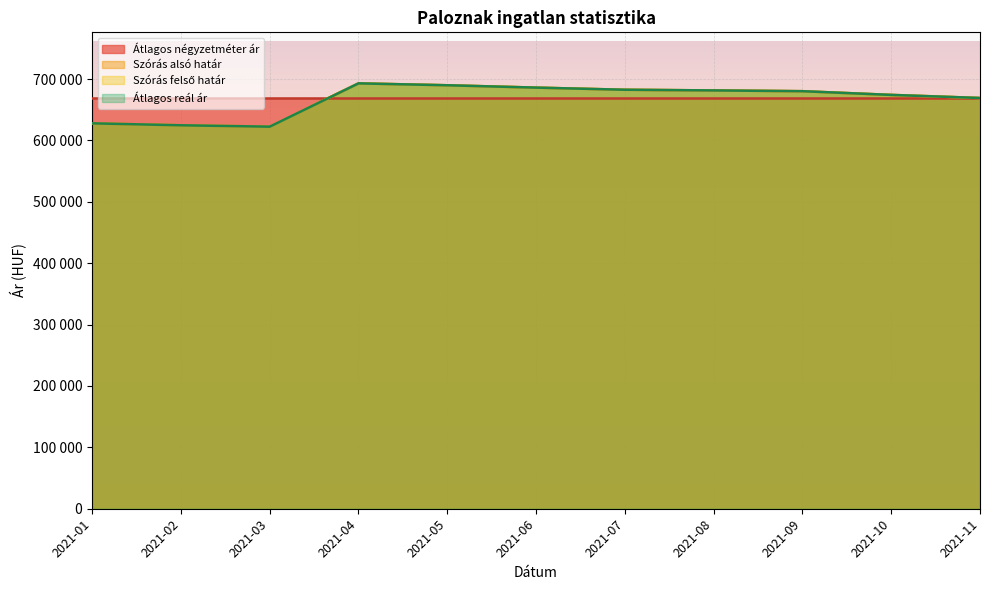

What is the value of the Szórás alsó határ point at the 8th from the left?

681552